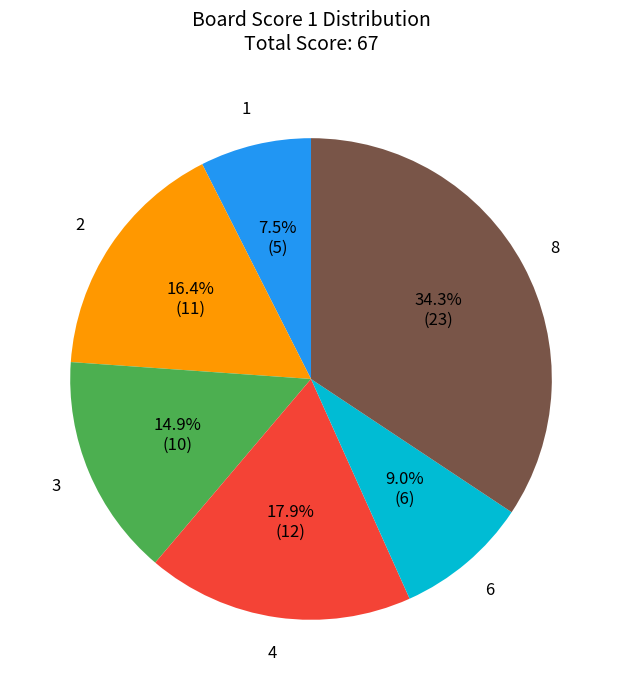

Is there a majority slice in this chart?

No